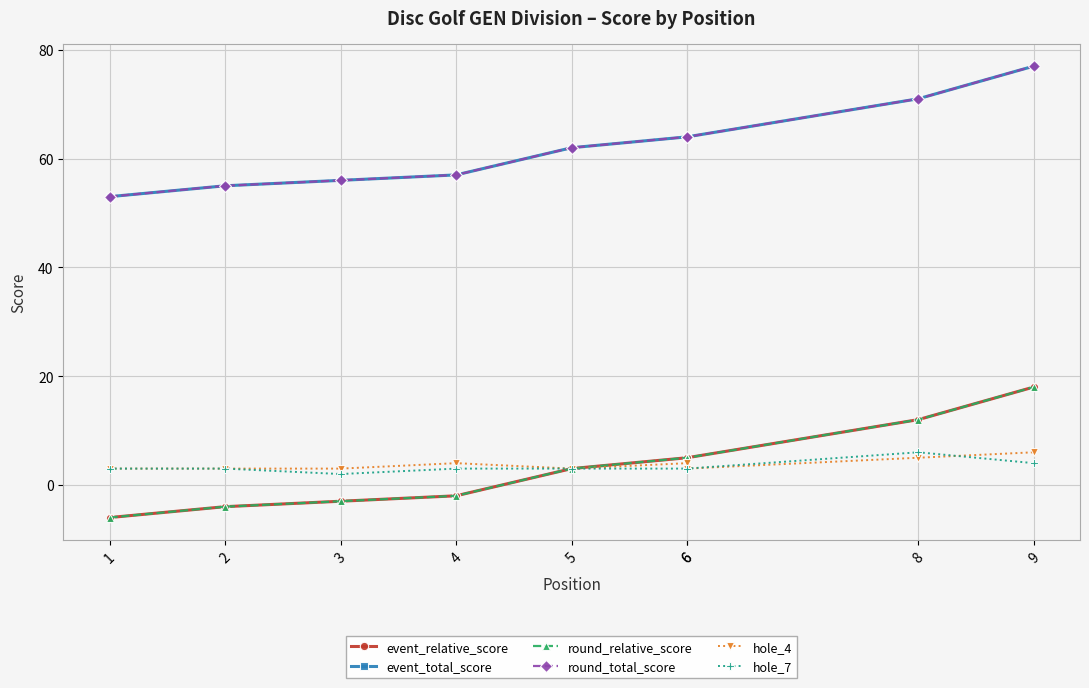

How many series are shown in this chart?

6